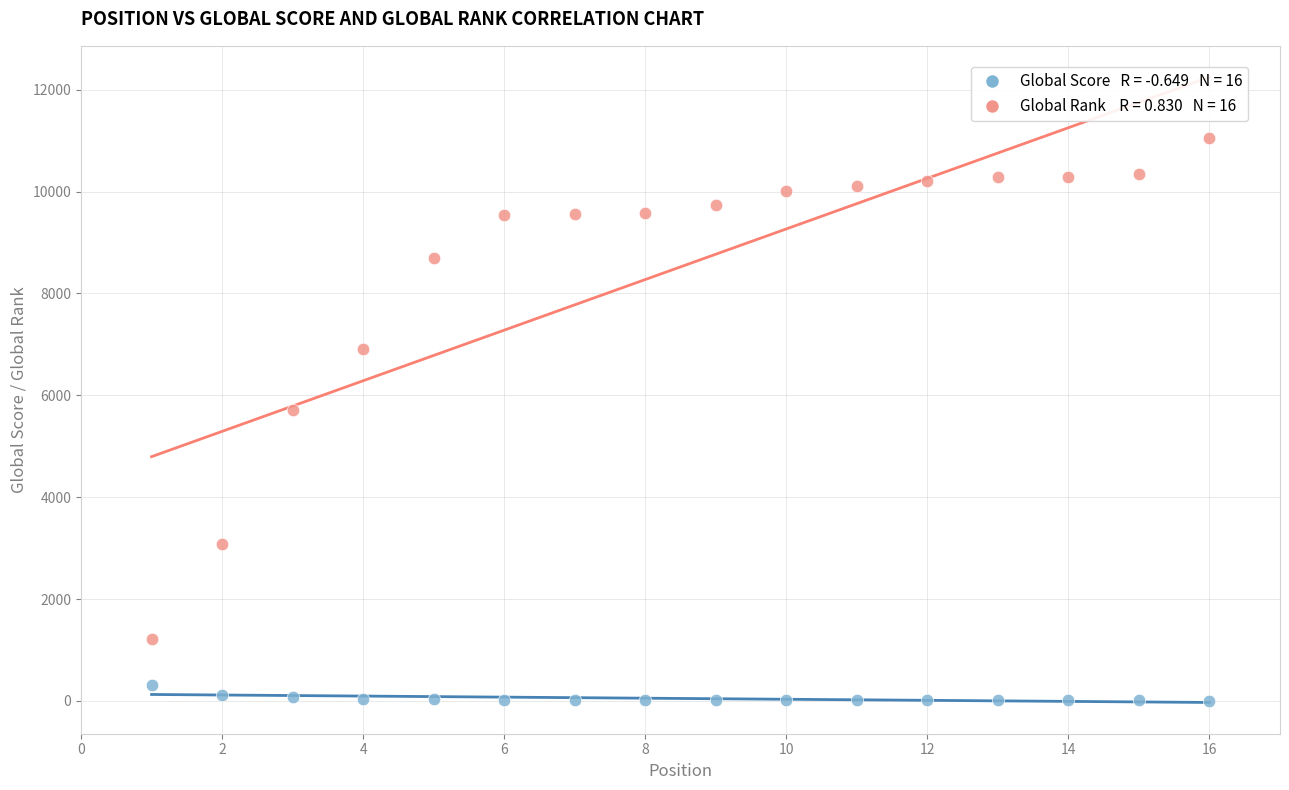

Across all series, what Y value is closest to 5530?

5718